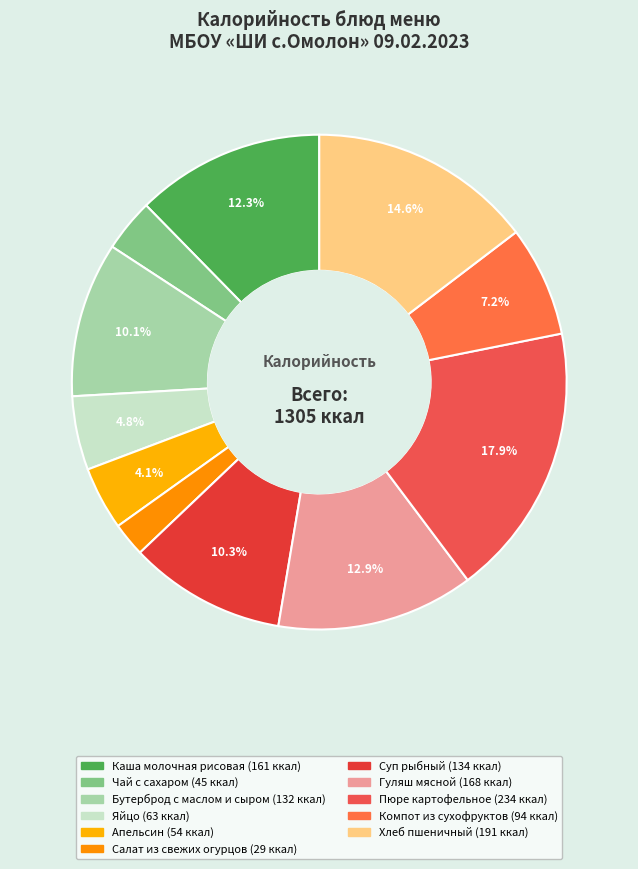

Which slice is the largest?

Пюре картофельное